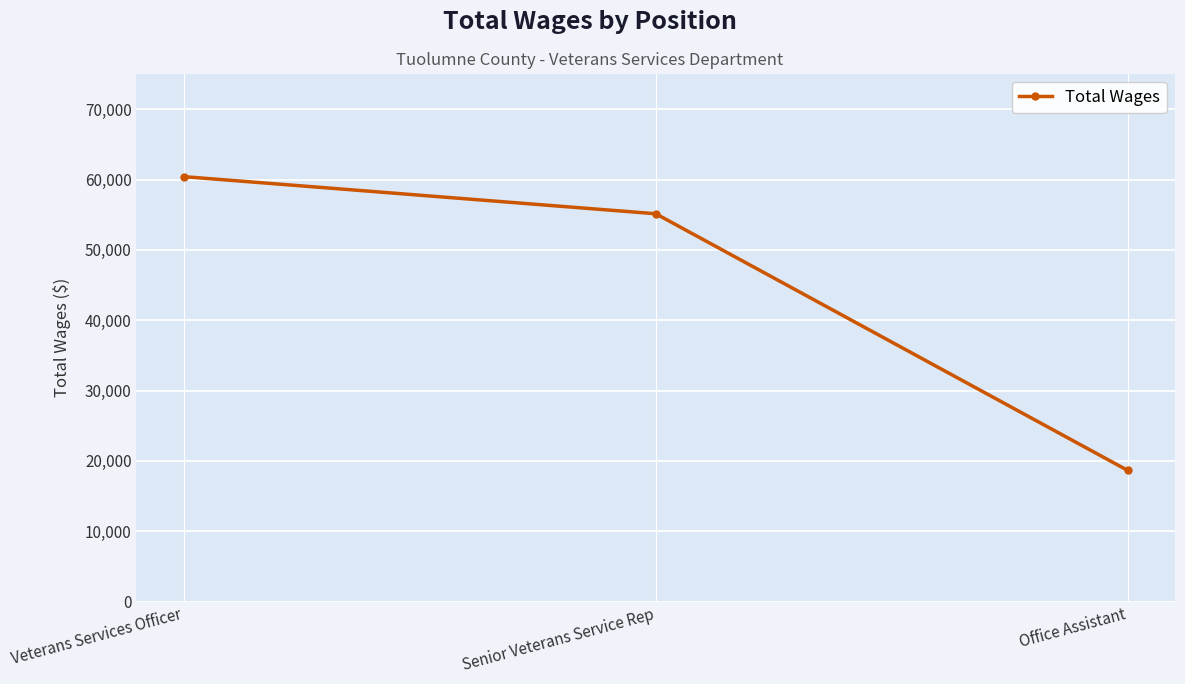

How many data points does each series have?

3